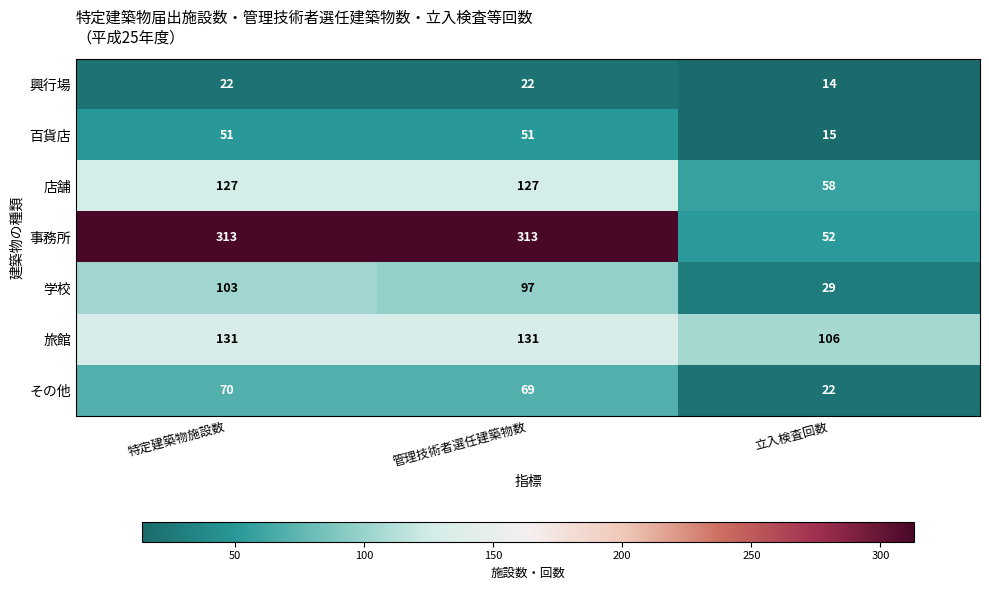

What is the minimum value for 事務所?

52